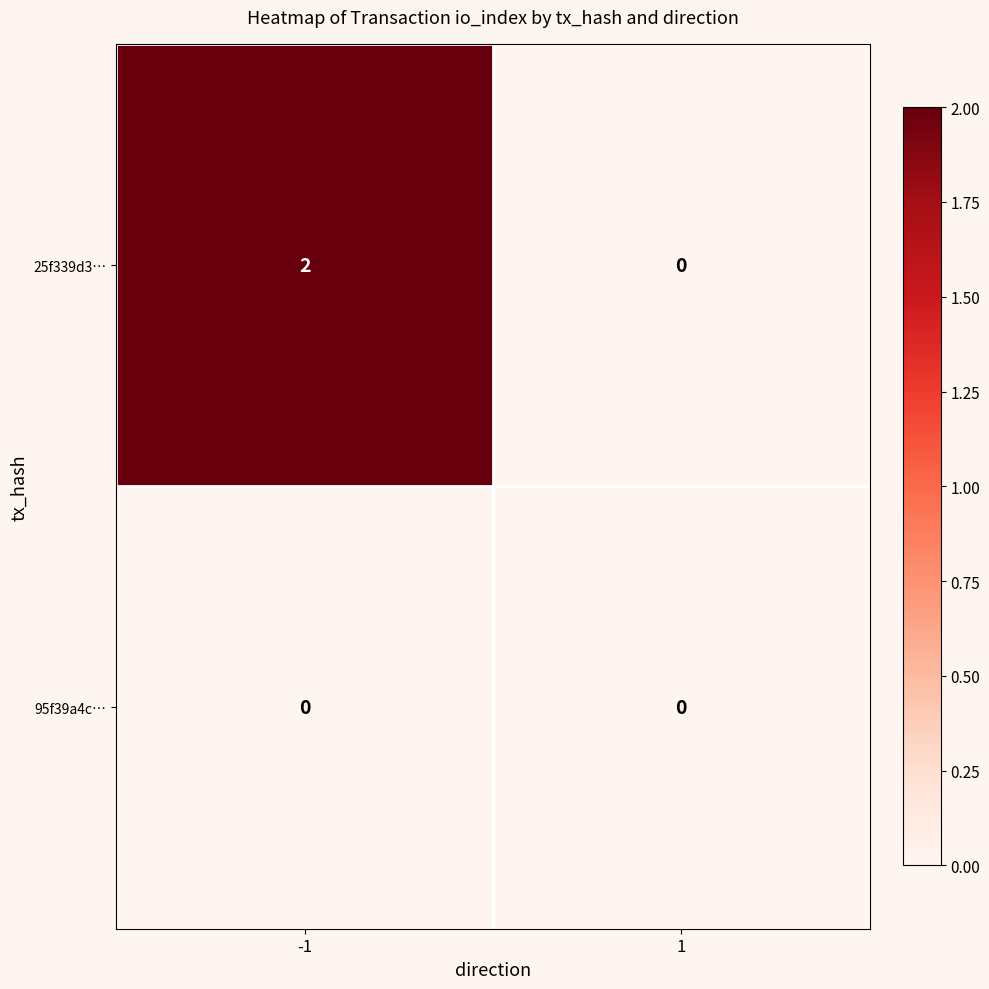

Rank the series by their maximum value, from lowest to highest.

95f39a4c…, 25f339d3…